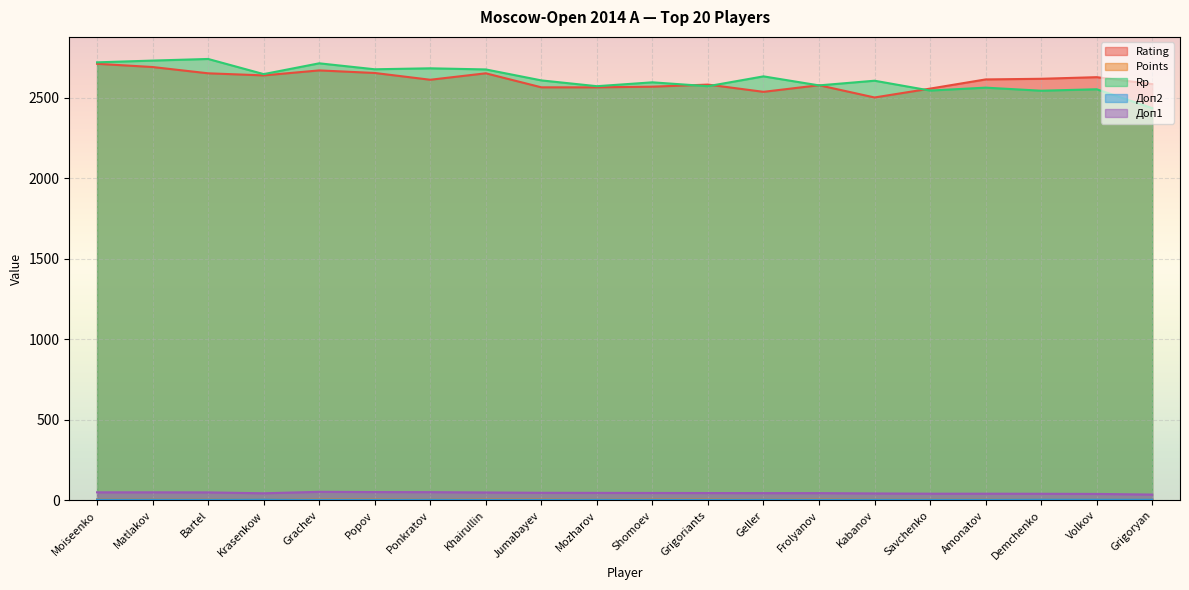

At which label is Points closest to 6?

Grachev